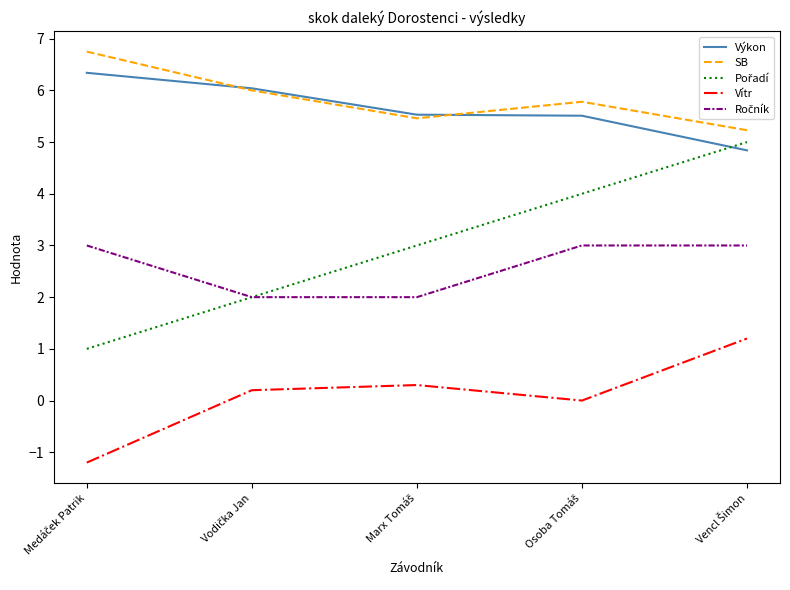

True or false: SB and Vítr intersect in this chart.

False